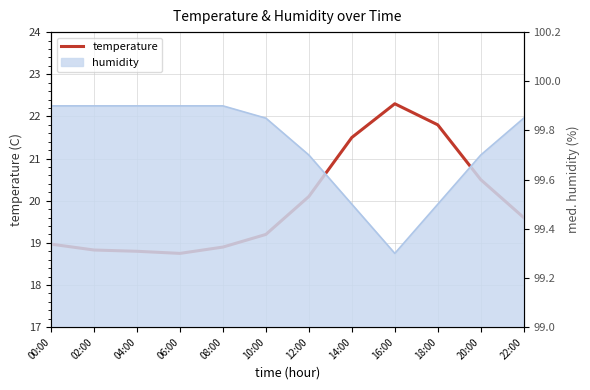

List the labels in order of value, largest first.

16:00, 18:00, 14:00, 20:00, 12:00, 22:00, 10:00, 00:00, 08:00, 02:00, 04:00, 06:00